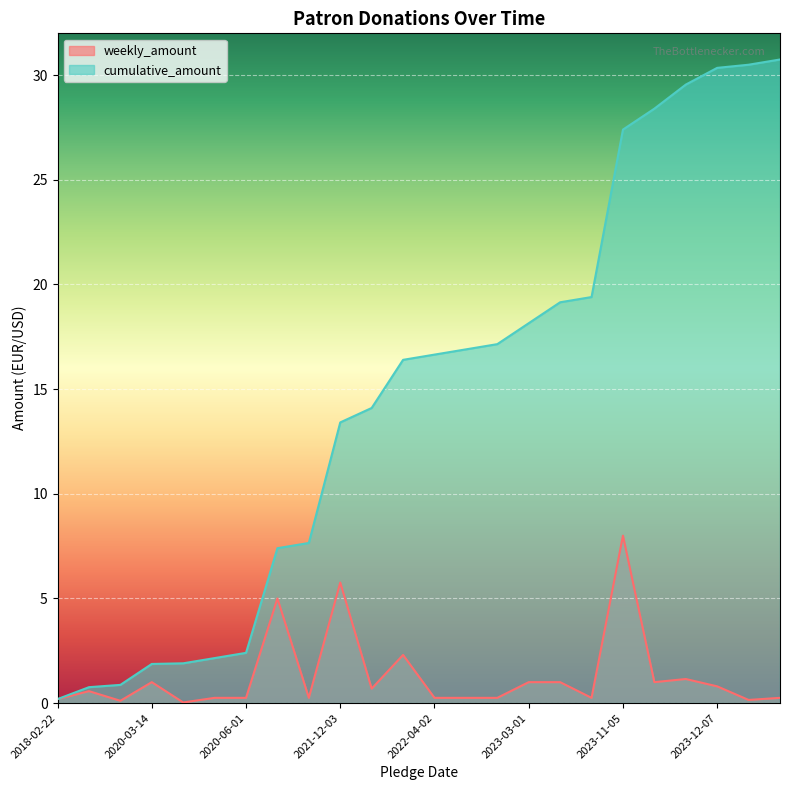

Count the number of data series in this chart.

2